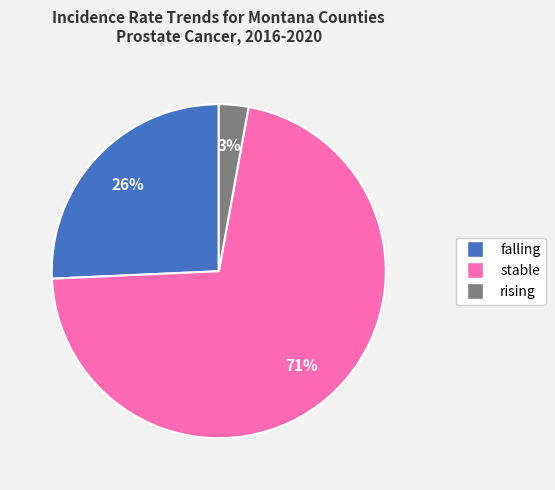

Which category has the biggest portion of the pie?

stable